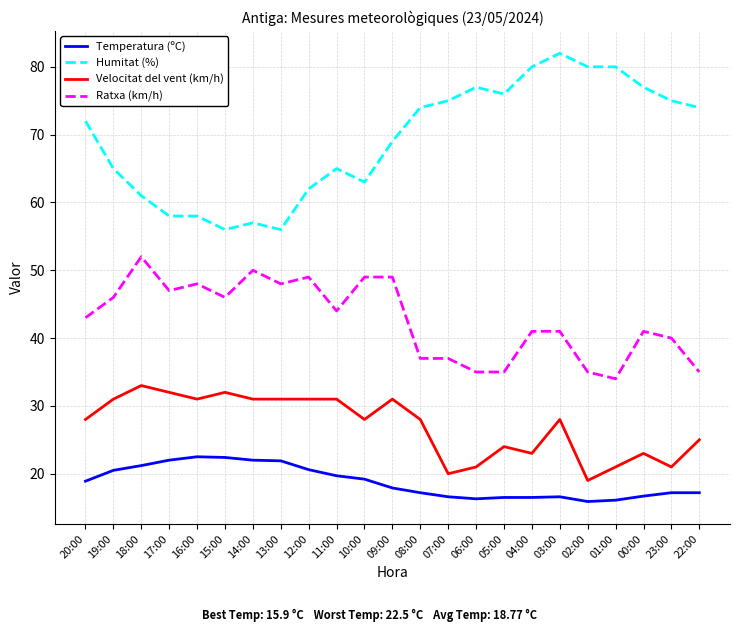

The Velocitat del vent (km/h) series shows 42.7 at 15:00. True or false?

False